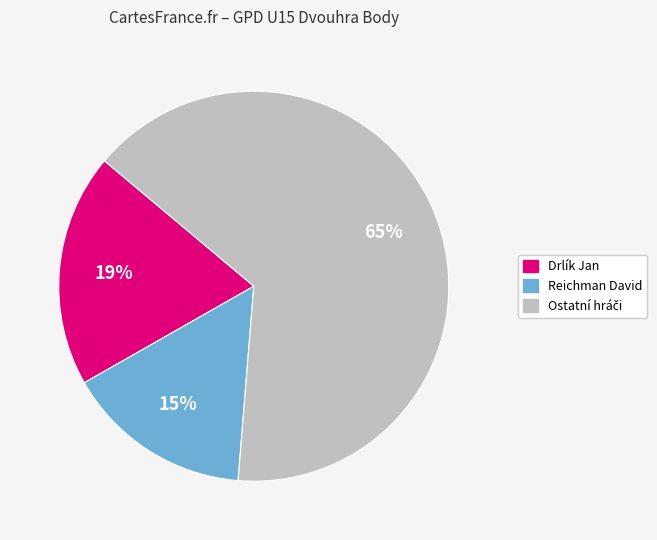

Is there any slice that represents more than half of the pie?

Yes